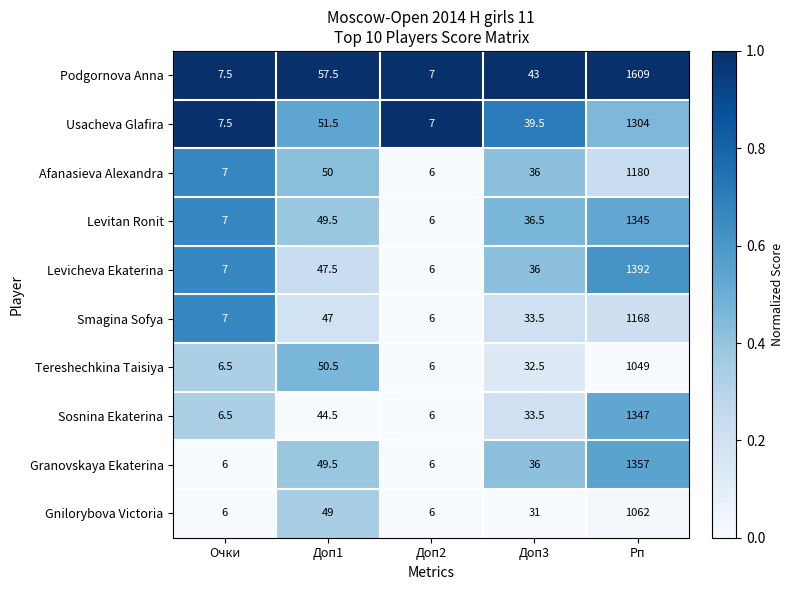

Which series has the largest total across all categories?

Podgornova Anna